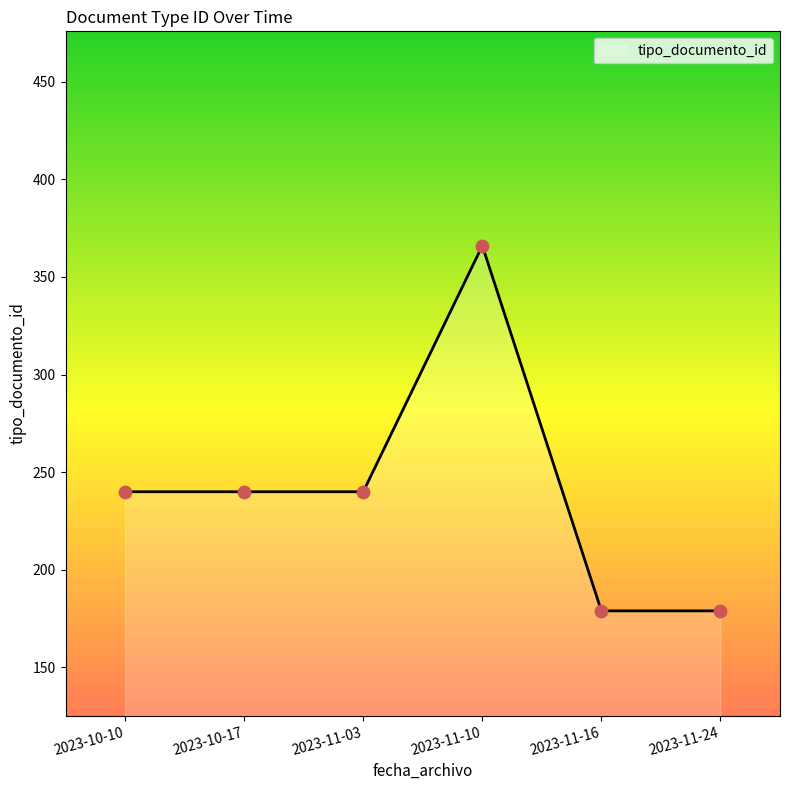

What is the change in value from 2023-11-03 to 2023-11-16?

-61